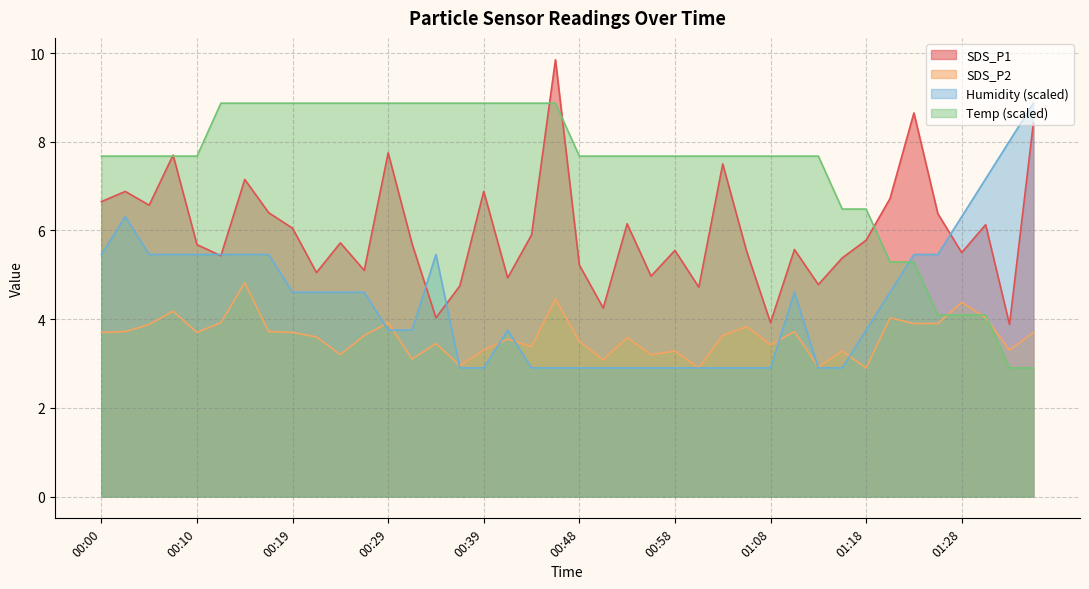

What is the smallest value displayed?

2.9